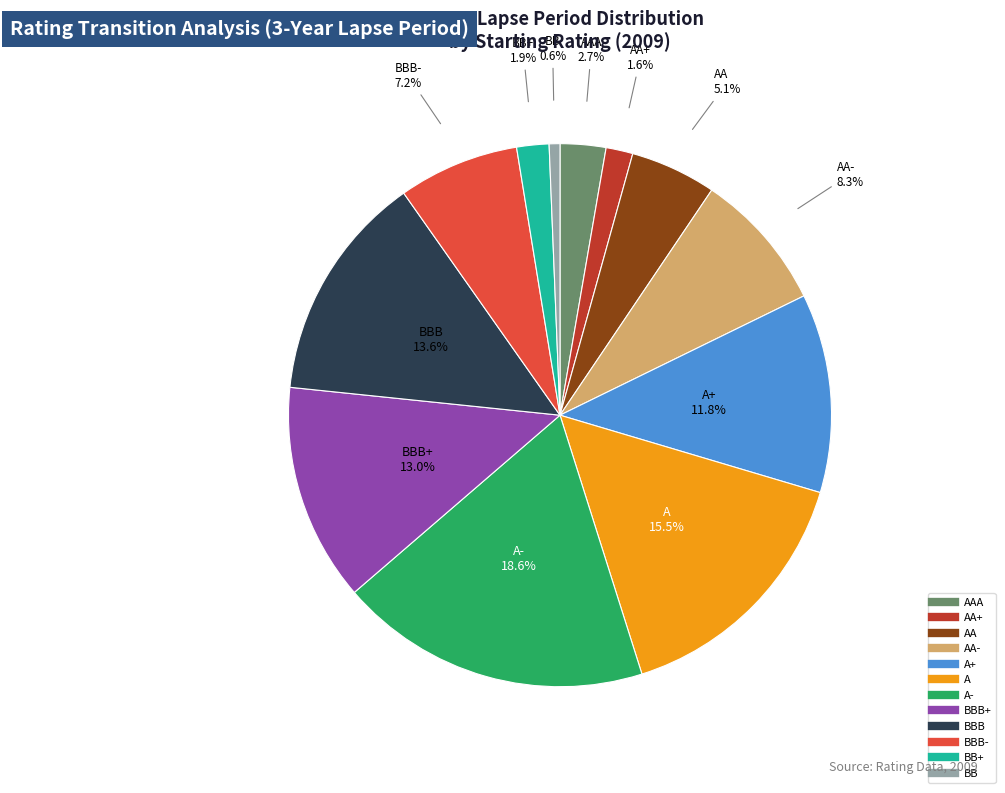

Does any single category account for the majority?

No